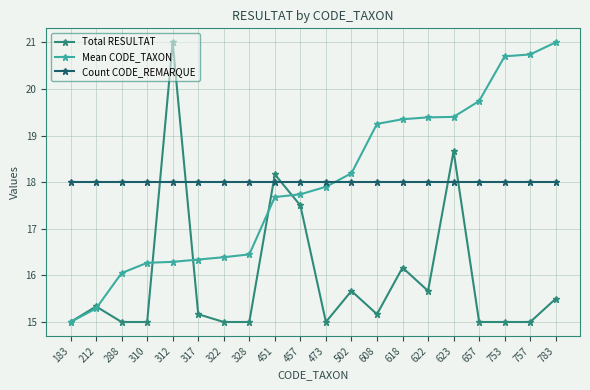

Is it true that Count CODE_REMARQUE equals 11.4 at 502?

False